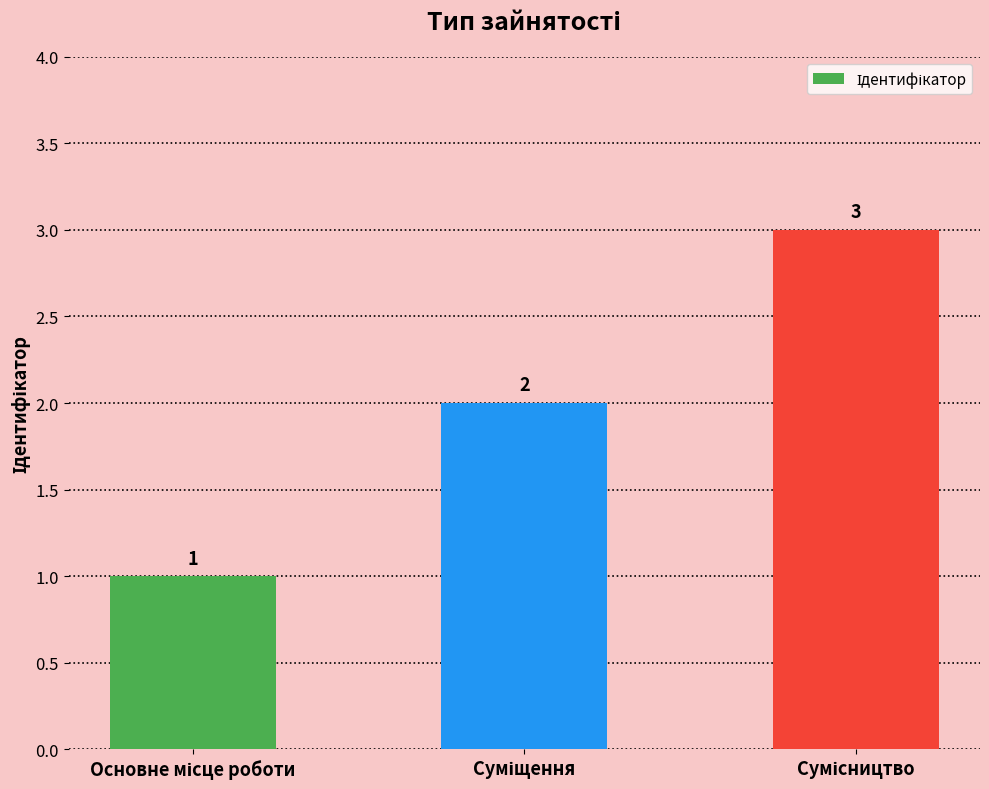

What is the value of the 1st bar from the left?

1